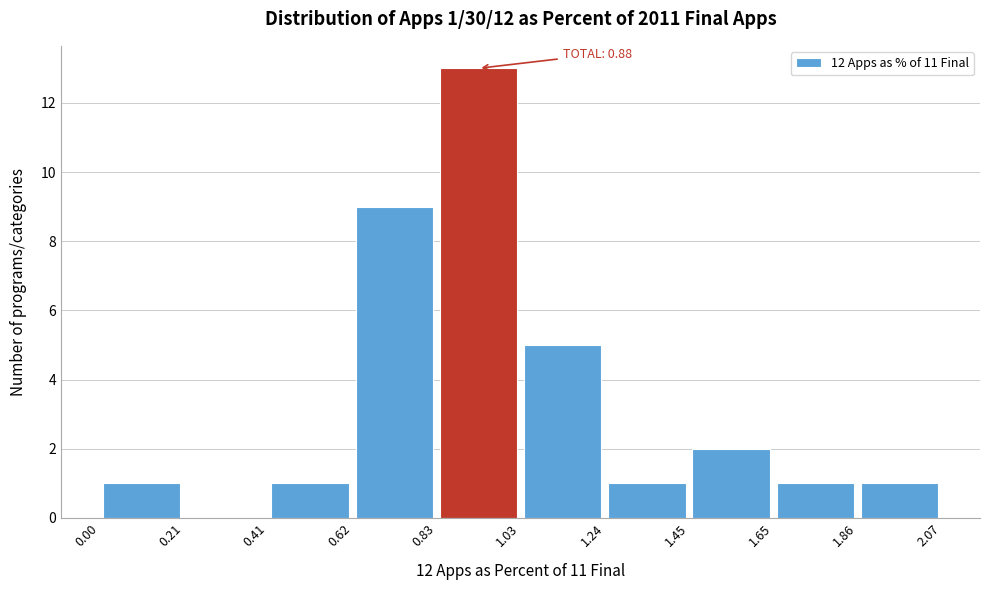

Which range on the x-axis has the tallest bar?

0.83 to 1.03